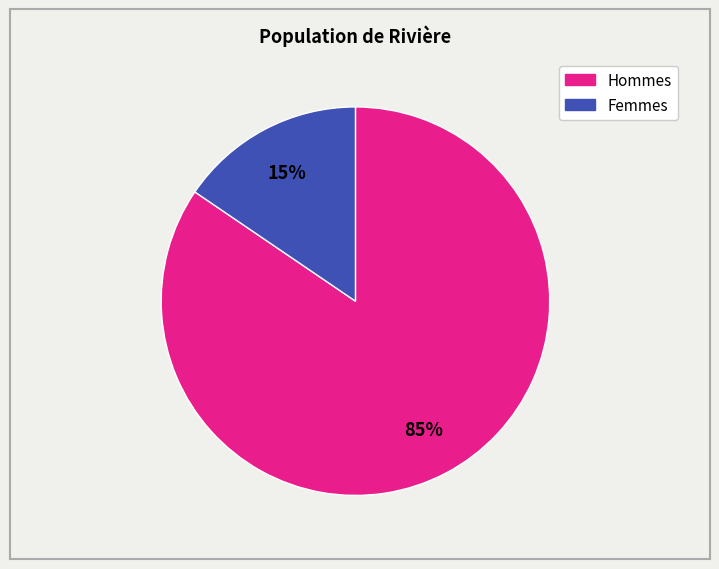

The Femmes slice represents 4% of the pie. True or false?

False